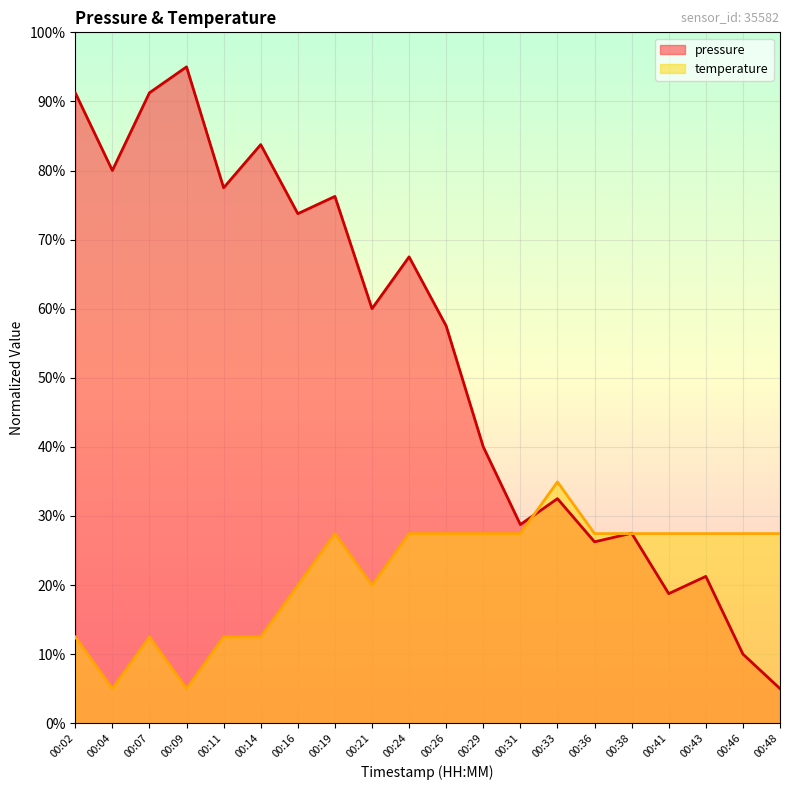

Does the chart display data point markers on the line(s)?

No